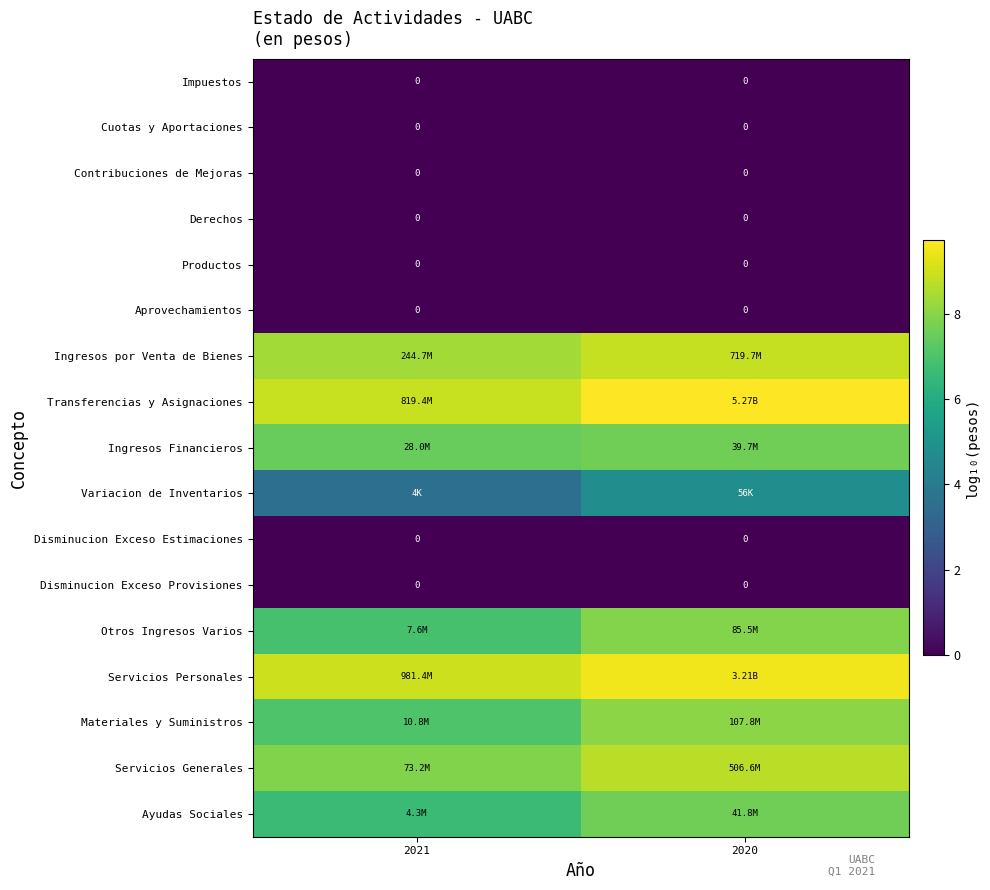

At which category is the sum across all series the highest?

2020